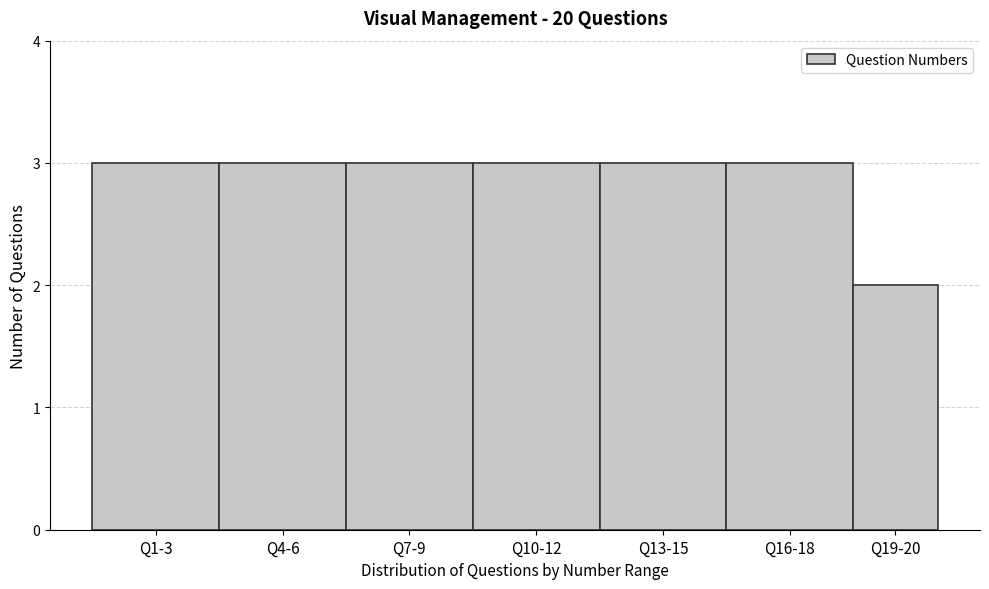

Reading left to right, list all the values displayed in this chart.

3	3	3	3	3	3	2